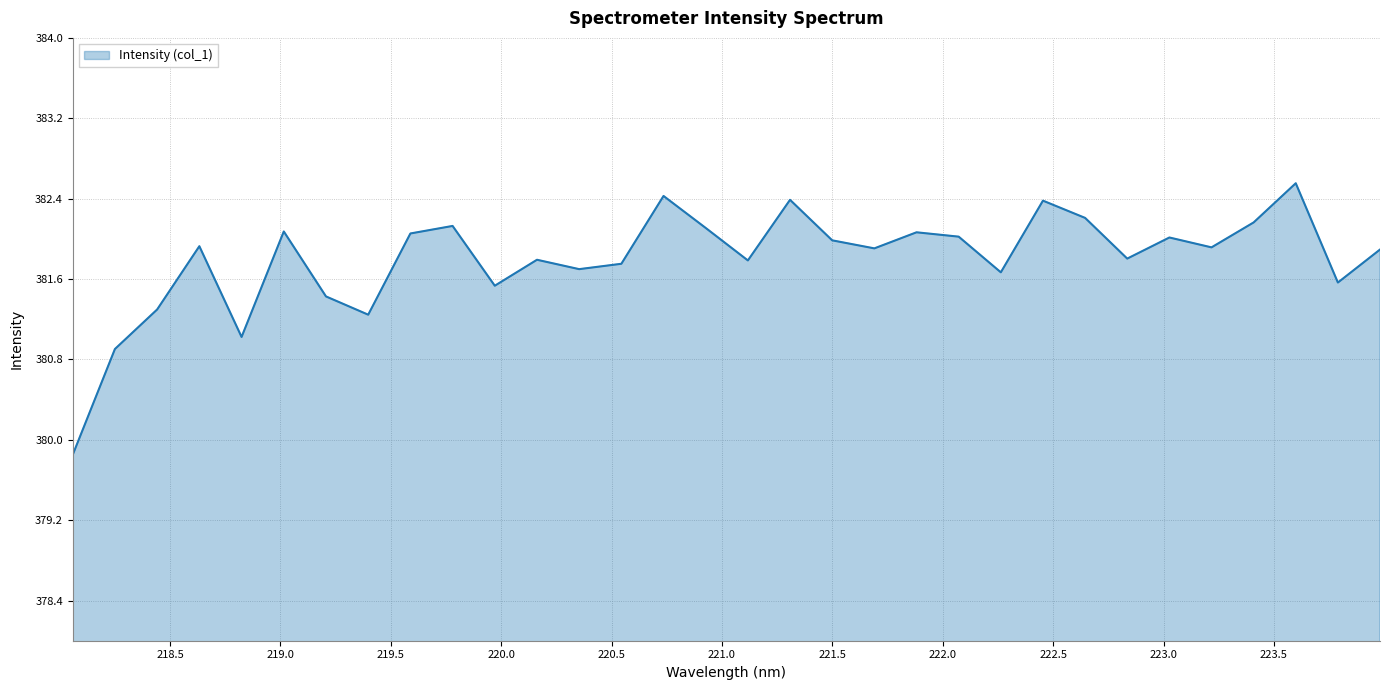

What is the minimum value shown in the chart?

379.9